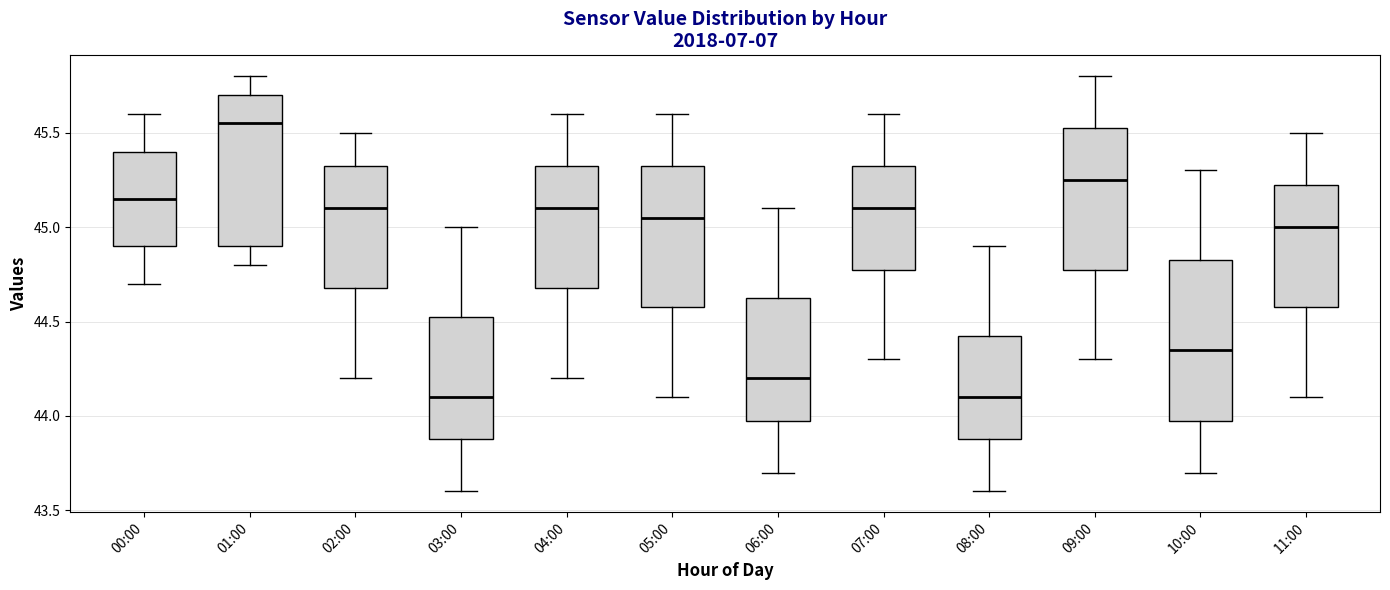

Reading left to right, read every box against the y-axis: the position of its median line, the range the box covers, and the ends of its whiskers. The values are not printed on the chart, so give them approximately, as read against the axis.

00:00: median 45.15, box 44.90 to 45.40, whiskers 44.70 to 45.60
01:00: median 45.55, box 44.90 to 45.70, whiskers 44.80 to 45.80
02:00: median 45.10, box 44.70 to 45.35, whiskers 44.20 to 45.50
03:00: median 44.10, box 43.90 to 44.55, whiskers 43.60 to 45.00
04:00: median 45.10, box 44.70 to 45.35, whiskers 44.20 to 45.60
05:00: median 45.05, box 44.60 to 45.35, whiskers 44.10 to 45.60
06:00: median 44.20, box 44.00 to 44.65, whiskers 43.70 to 45.10
07:00: median 45.10, box 44.80 to 45.35, whiskers 44.30 to 45.60
08:00: median 44.10, box 43.90 to 44.45, whiskers 43.60 to 44.90
09:00: median 45.25, box 44.80 to 45.55, whiskers 44.30 to 45.80
10:00: median 44.35, box 44.00 to 44.85, whiskers 43.70 to 45.30
11:00: median 45.00, box 44.60 to 45.25, whiskers 44.10 to 45.50